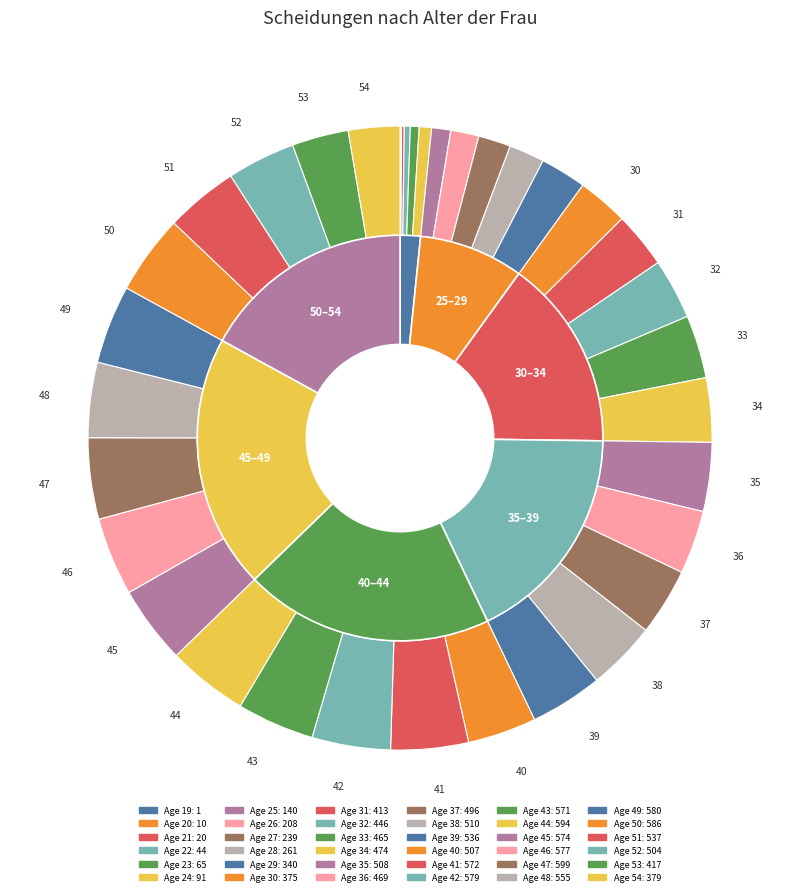

To the nearest percent, what percentage of the pie is 44?

4%